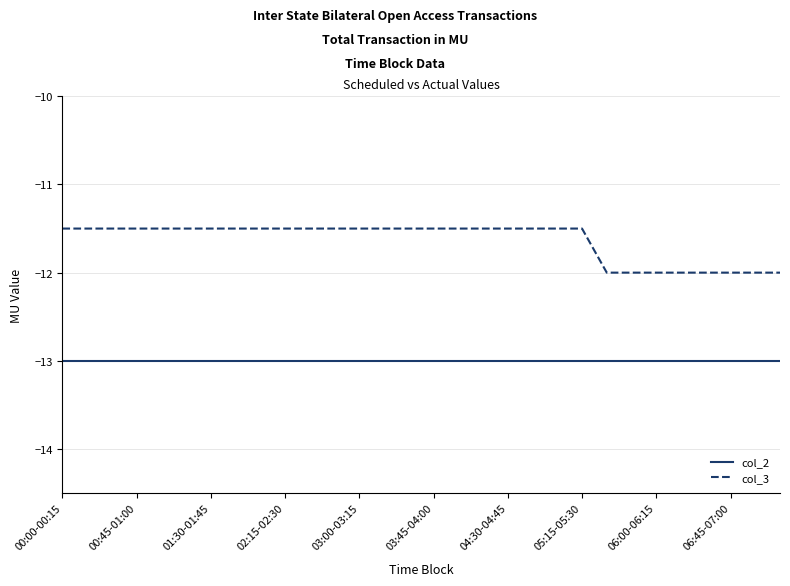

Does the chart have visible grid lines?

Yes